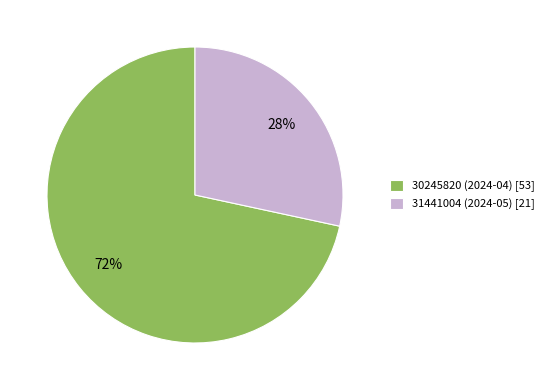

Which has a higher value, 30245820 (2024-04) [53] or 31441004 (2024-05) [21]?

30245820 (2024-04) [53]